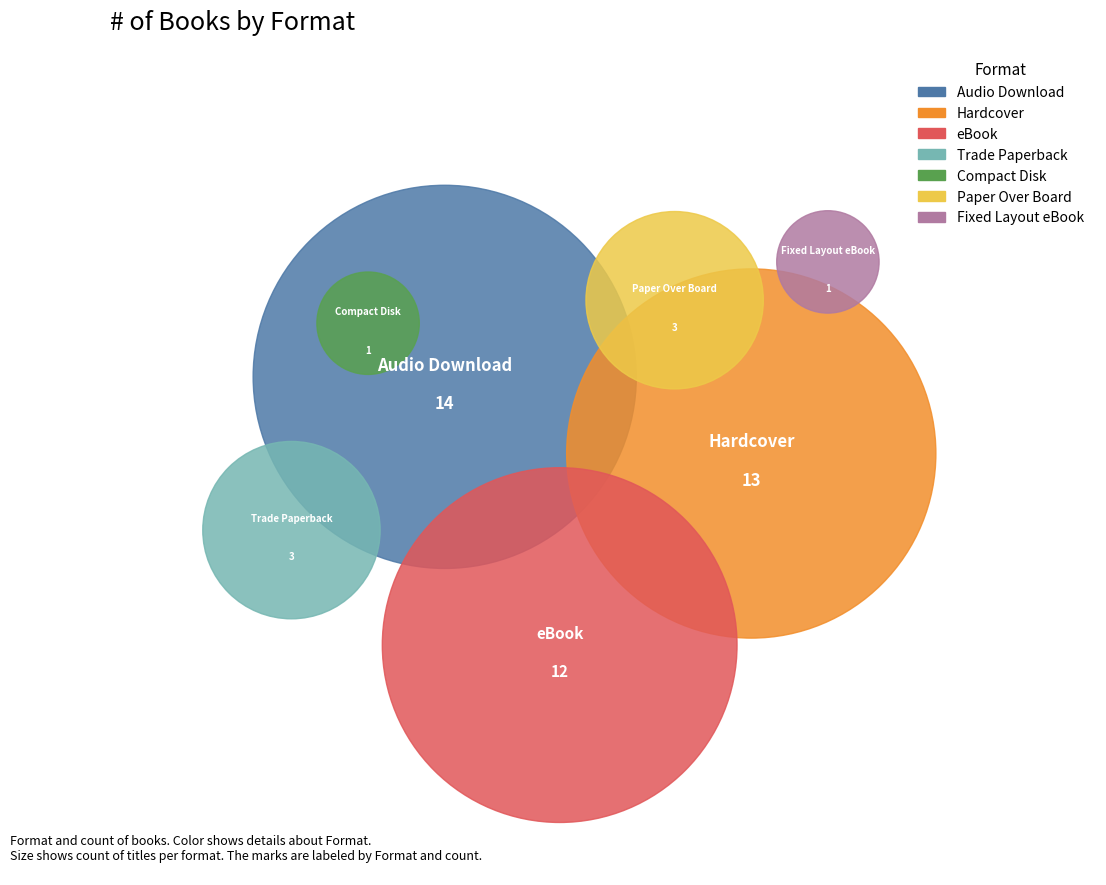

Which slice is the smallest?

Compact Disk